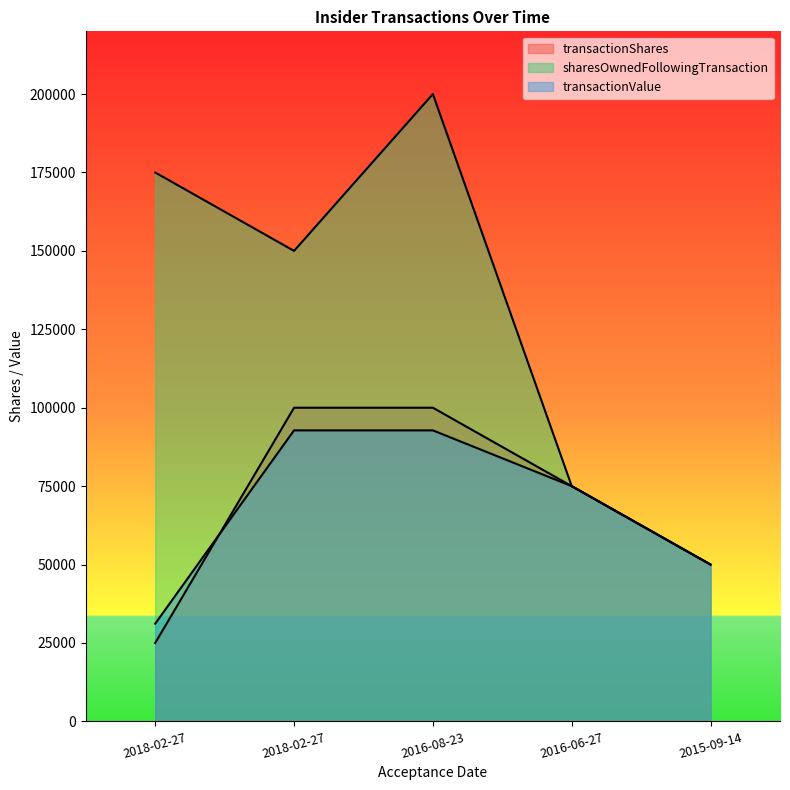

Where do transactionValue and transactionShares first cross each other?

2018-02-27 and 2018-02-27